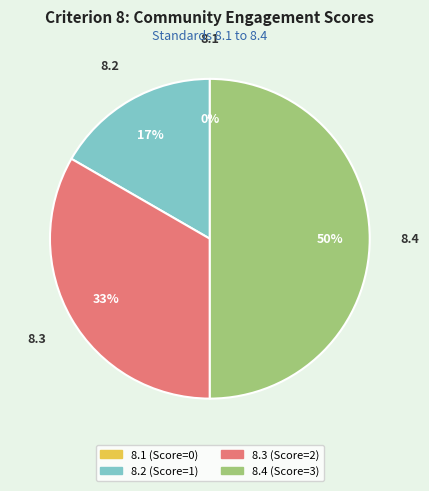

To the nearest percent, what is the difference between the largest and smallest slice percentages?

50%